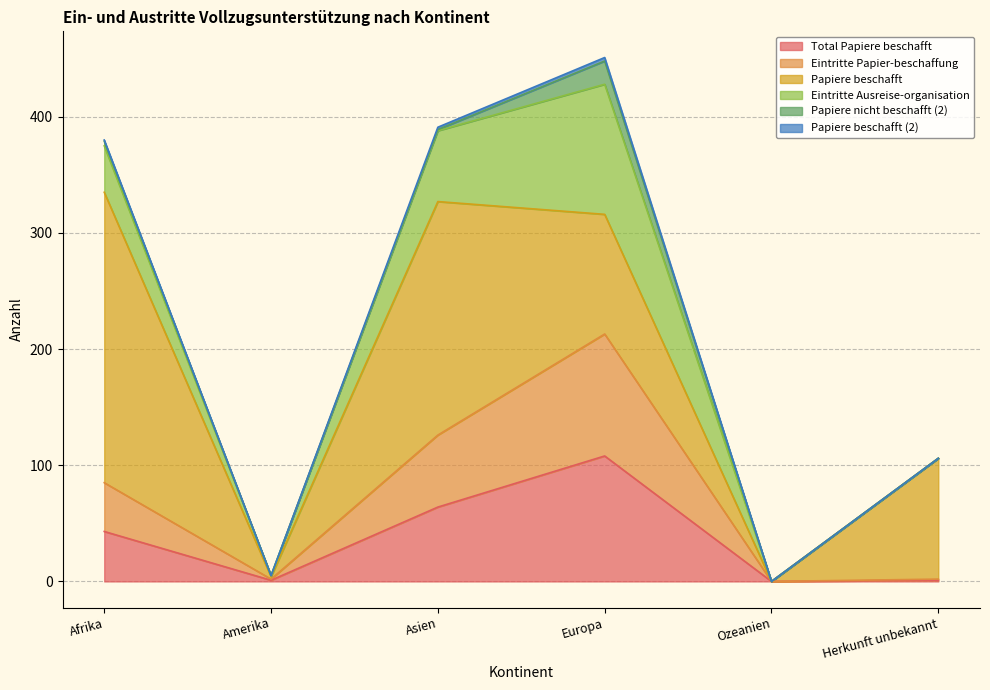

At which label is Papiere beschafft closest to 125?

Herkunft unbekannt